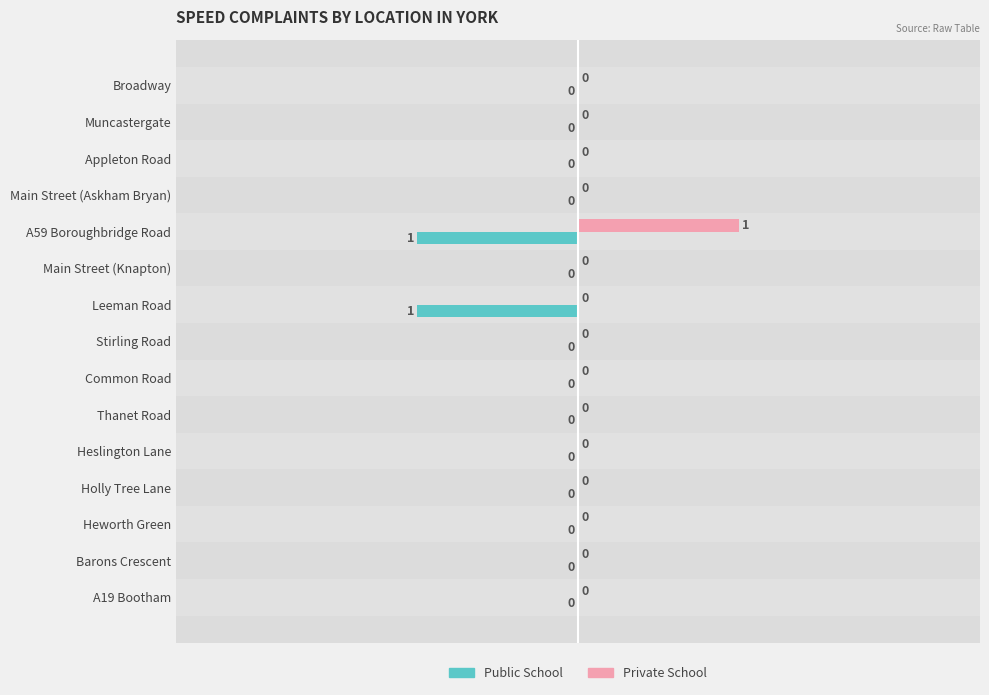

At which label does Private School reach its peak?

A59 Boroughbridge Road